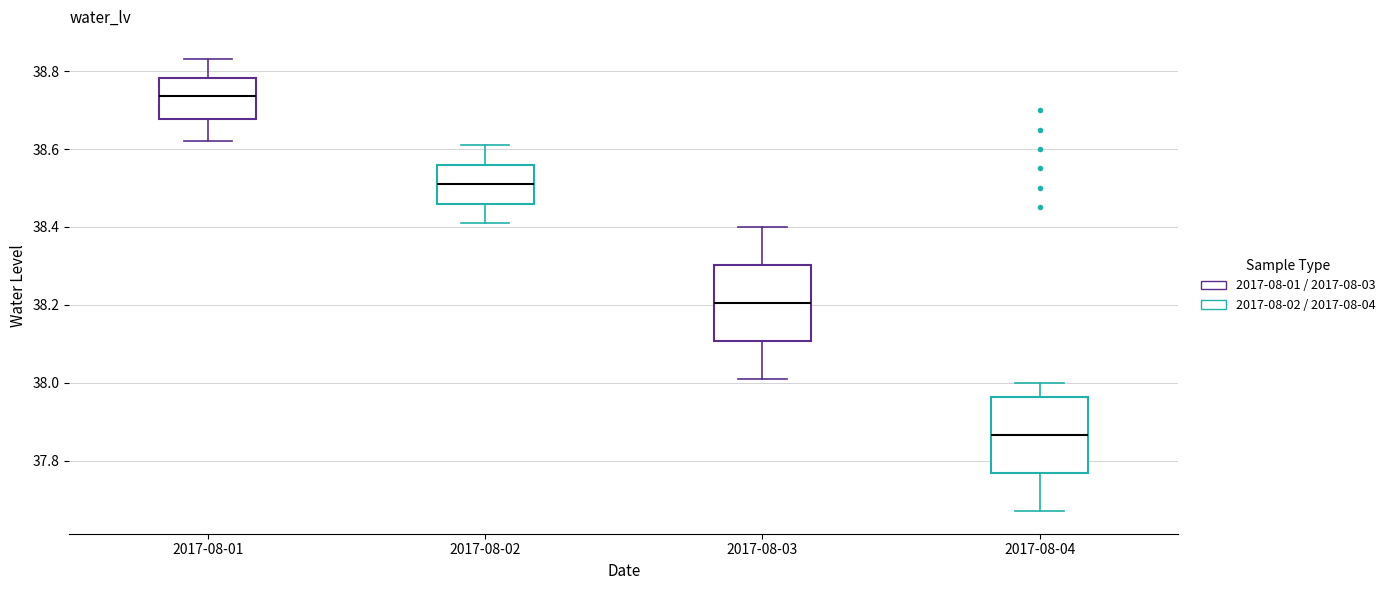

Reading left to right, transcribe this box plot: for each box, give where its median line is, the range the box spans, and where its two whiskers end, as read against the y-axis. The values are not printed on the chart, so give them approximately, as read against the axis.

2017-08-01: median 38.74, box 38.68 to 38.78, whiskers 38.62 to 38.84
2017-08-02: median 38.52, box 38.46 to 38.56, whiskers 38.42 to 38.62
2017-08-03: median 38.20, box 38.10 to 38.30, whiskers 38.02 to 38.40
2017-08-04: median 37.86, box 37.76 to 37.96, whiskers 37.68 to 38.00